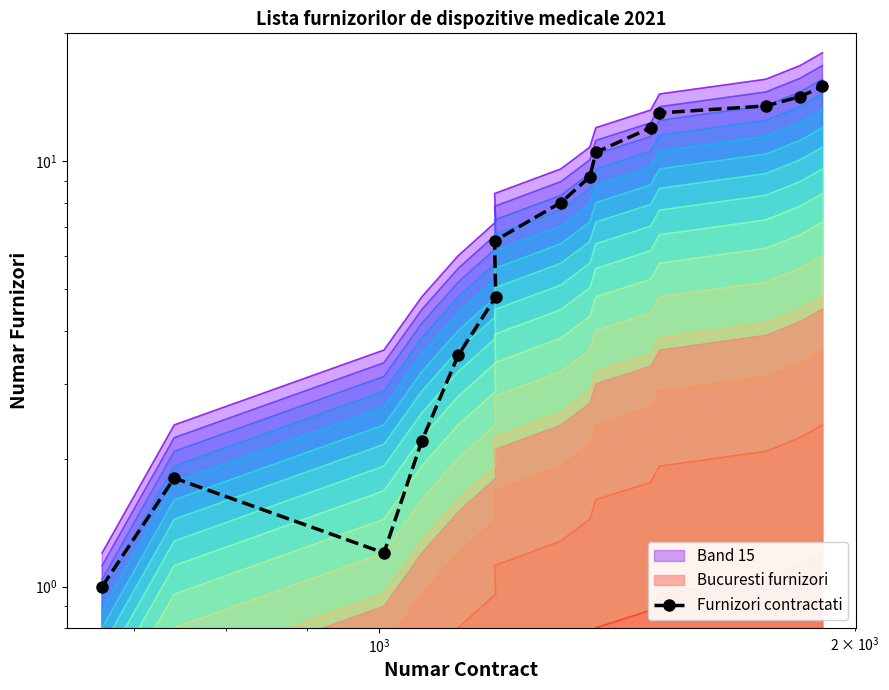

True or false: the data has more than 1 interior local peaks.

False